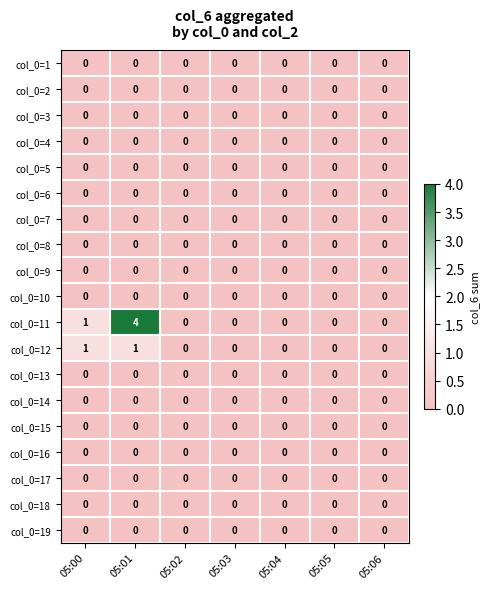

Which series has the widest spread of values?

col_0=11